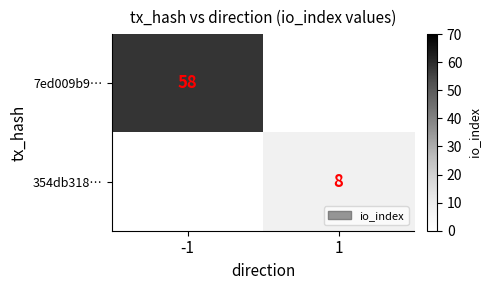

What is the minimum value shown in the chart?

8.0